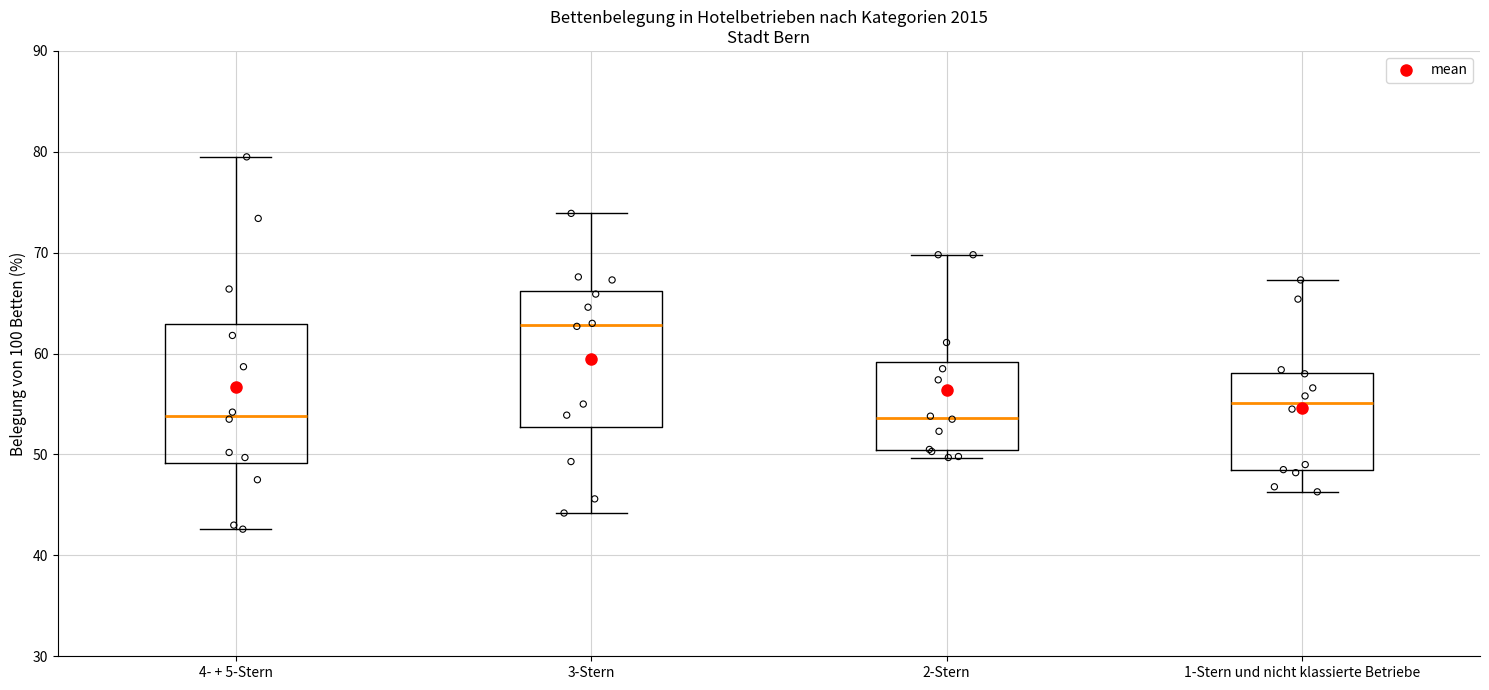

Reading left to right, transcribe this box plot: for each box, give where its median line is, the range the box spans, and where its two whiskers end, as read against the y-axis. The values are not printed on the chart, so give them approximately, as read against the axis.

4- + 5-Stern: median 54, box 49 to 63, whiskers 43 to 80
3-Stern: median 63, box 53 to 66, whiskers 44 to 74
2-Stern: median 54, box 50 to 59, whiskers 50 (just below the box's lower edge) to 70
1-Stern und nicht klassierte Betriebe: median 55, box 48 to 58, whiskers 46 to 67